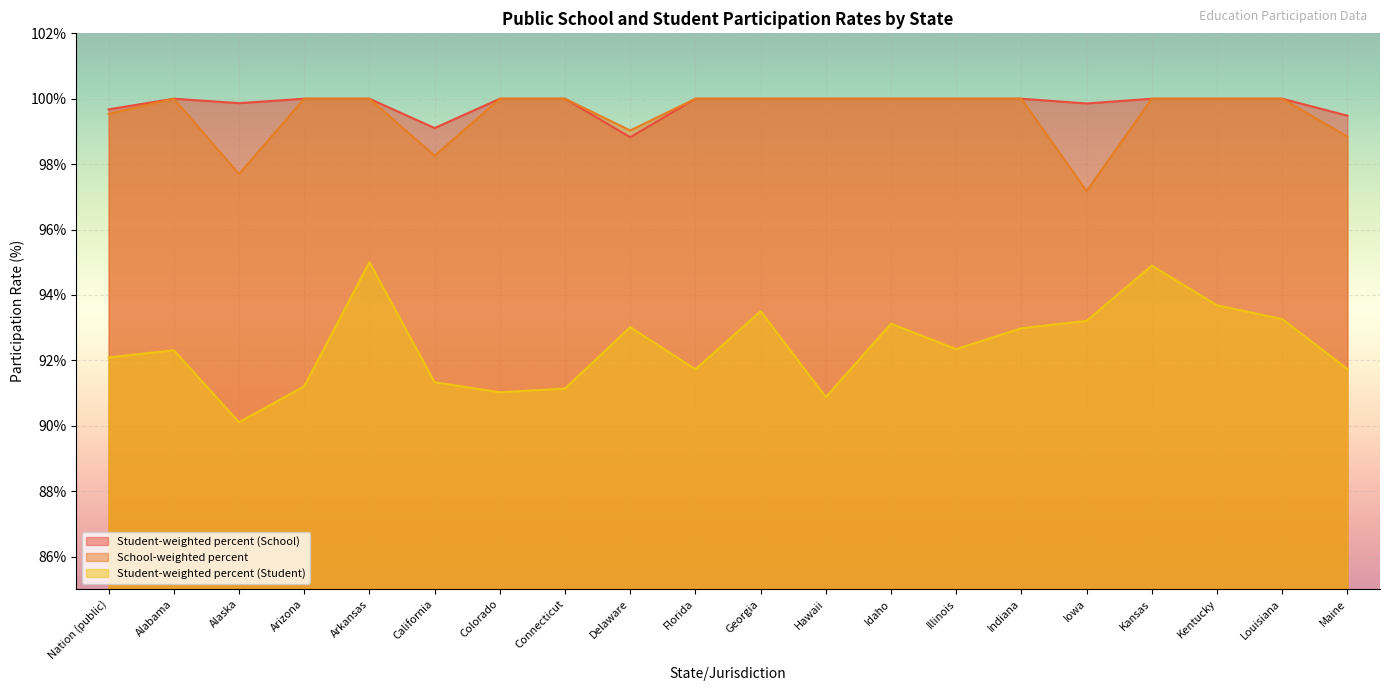

What position from the right is California?

15